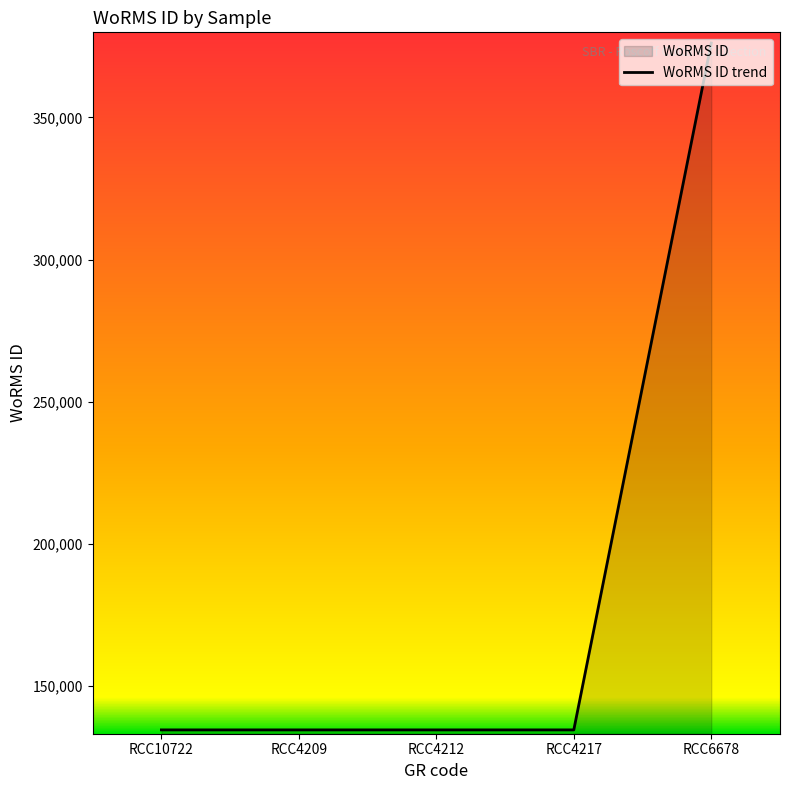

Approximately how many times larger is the value at RCC4212 compared to RCC10722?

1.0